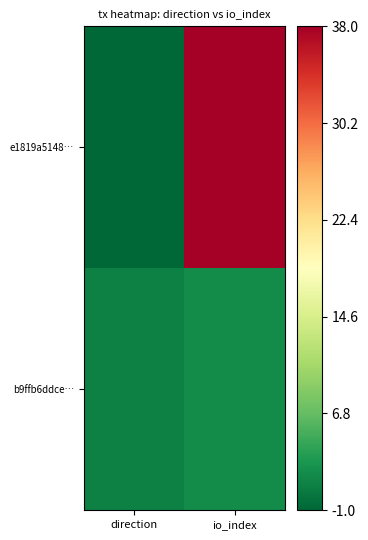

At how many categories does at least one series exceed 11?

1